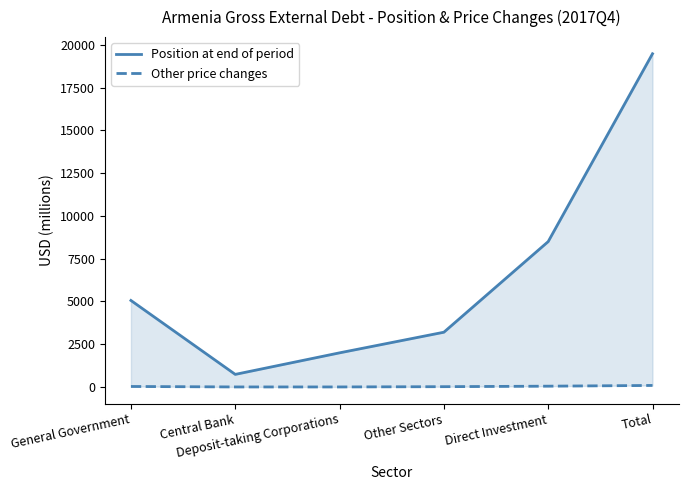

The value of Position at end of period at General Government is 5057. True or false?

True